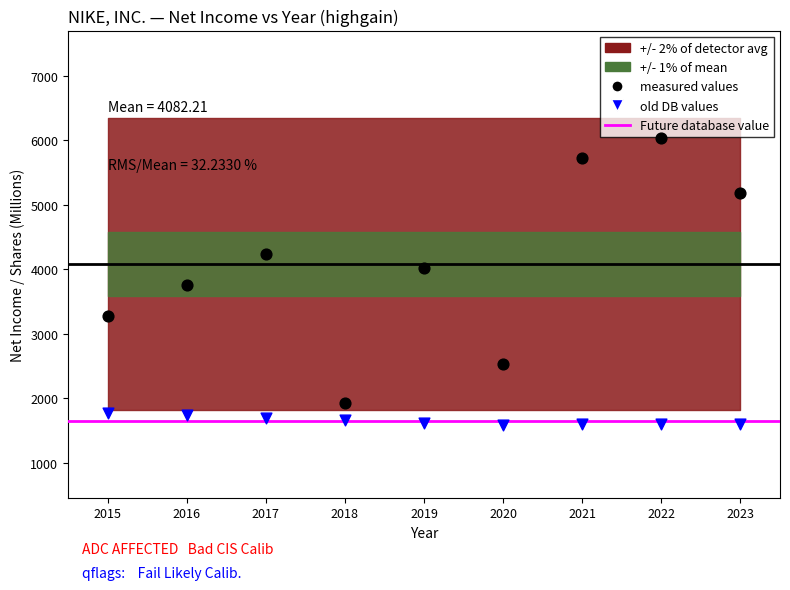

Which series reaches the maximum Y coordinate?

measured values